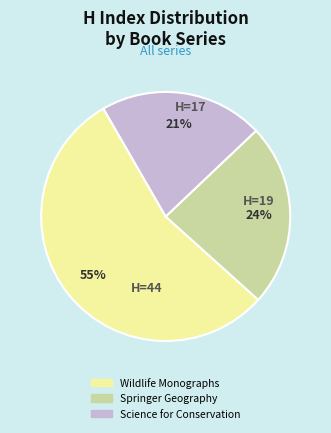

The Science for Conservation slice represents 21% of the pie. True or false?

True